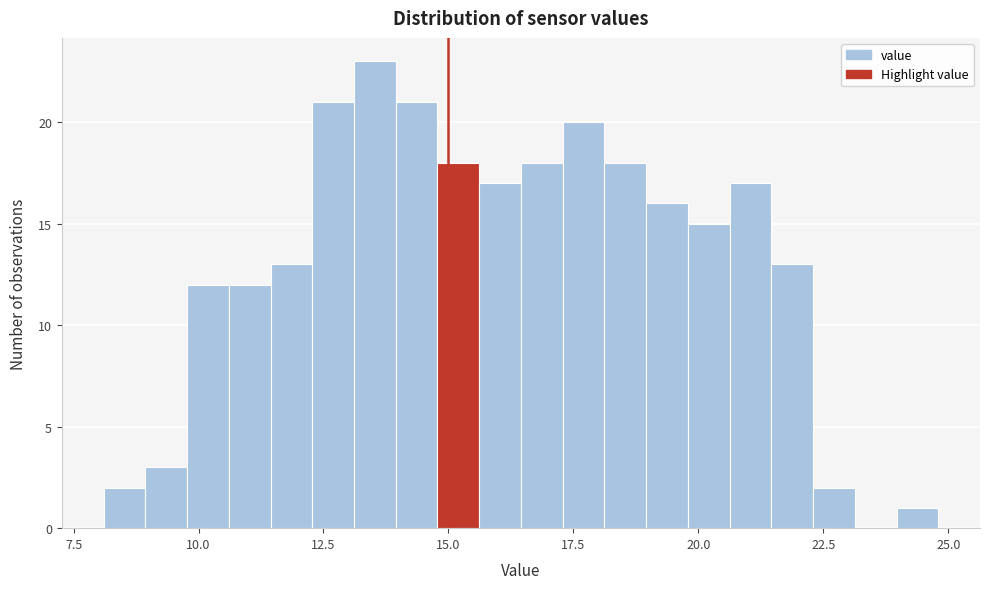

Read against the x-axis, roughly where is the centre of the tallest bar?

13.5